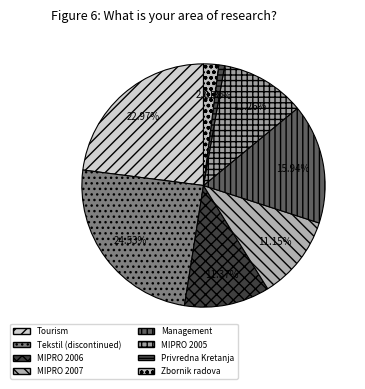

Is MIPRO 2007 the majority of the pie?

No